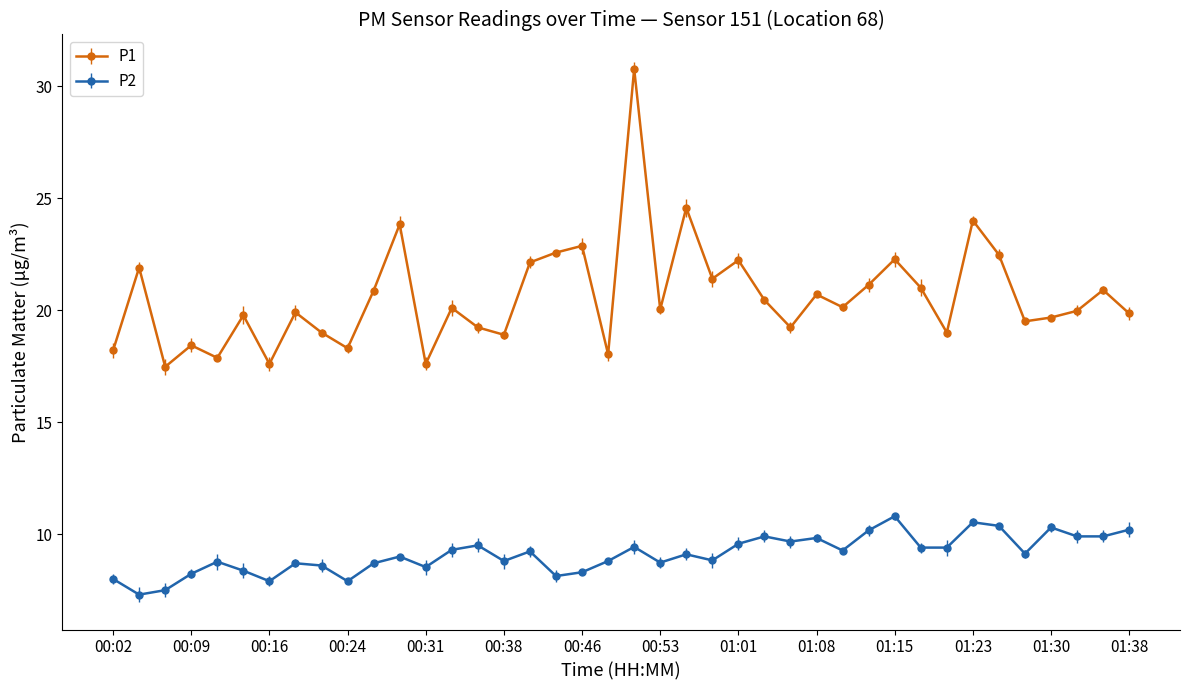

At how many categories does at least one series exceed 16?

40